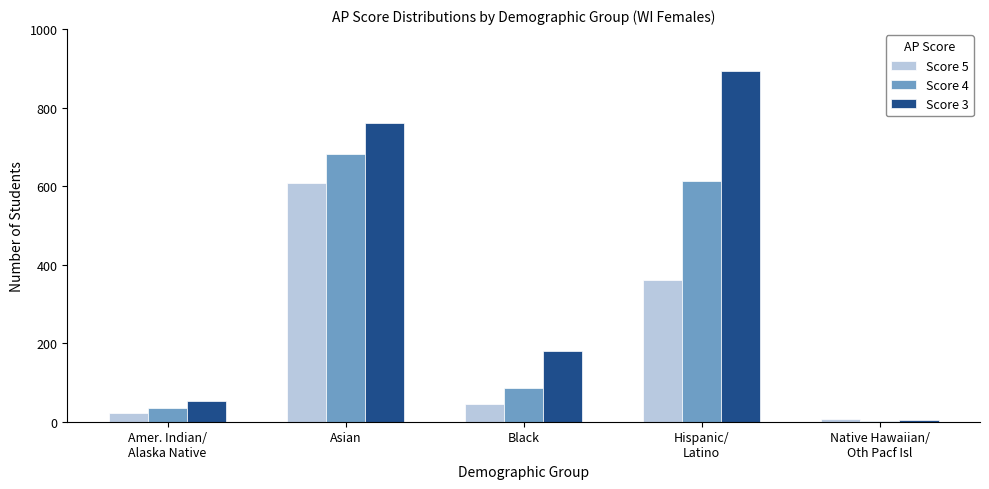

What is the smallest value displayed?

3